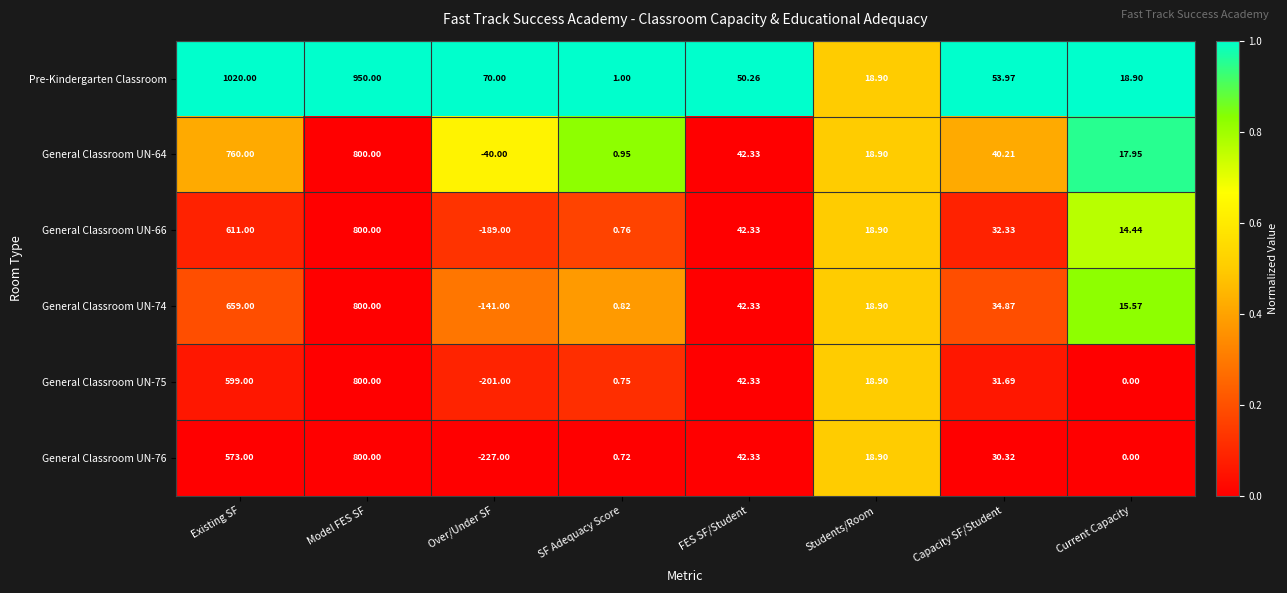

At which label does General Classroom UN-75 reach its minimum?

Over/Under SF